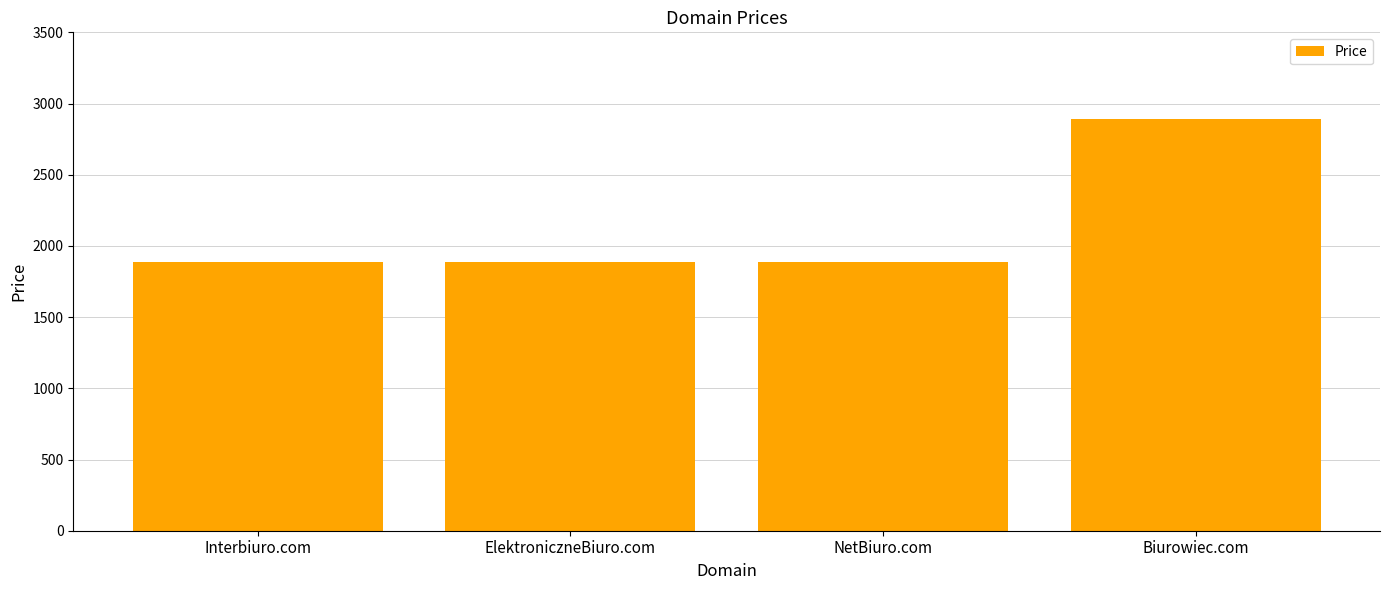

What is the sum of the values at NetBiuro.com and ElektroniczneBiuro.com?

3776